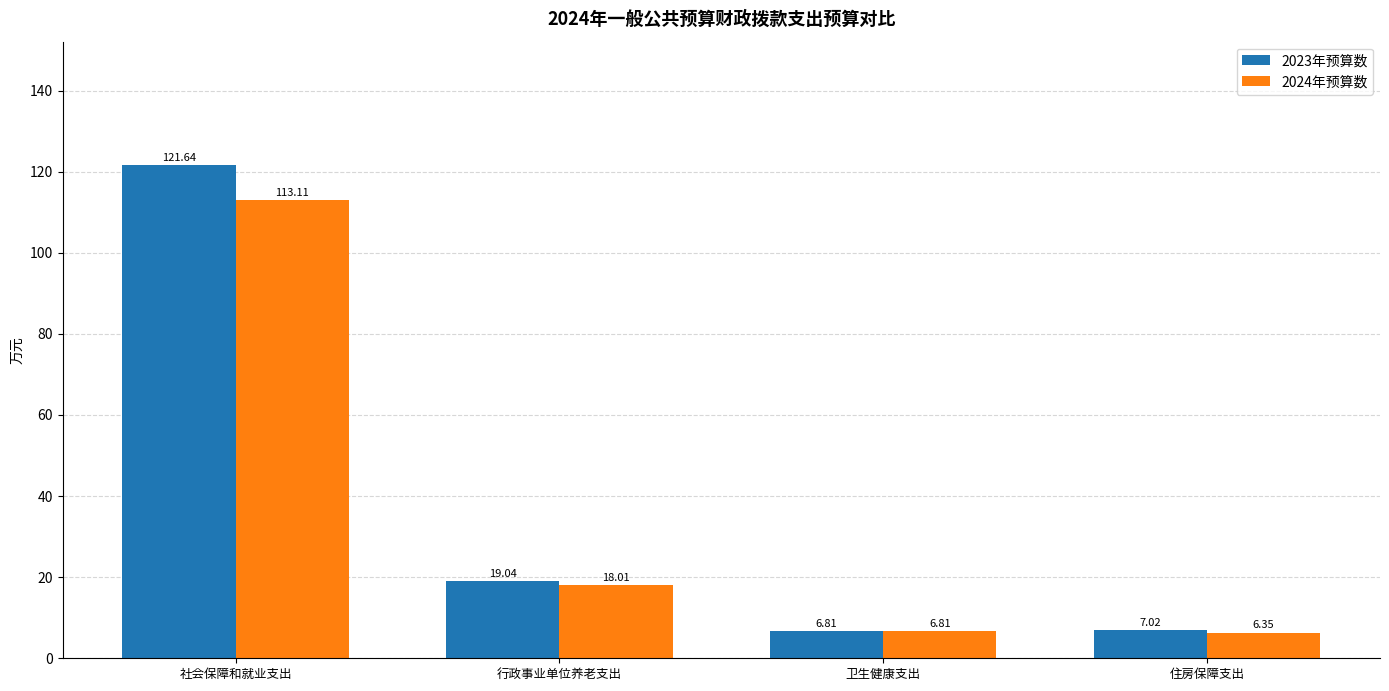

What is the total value across all series at 社会保障和就业支出?

234.8